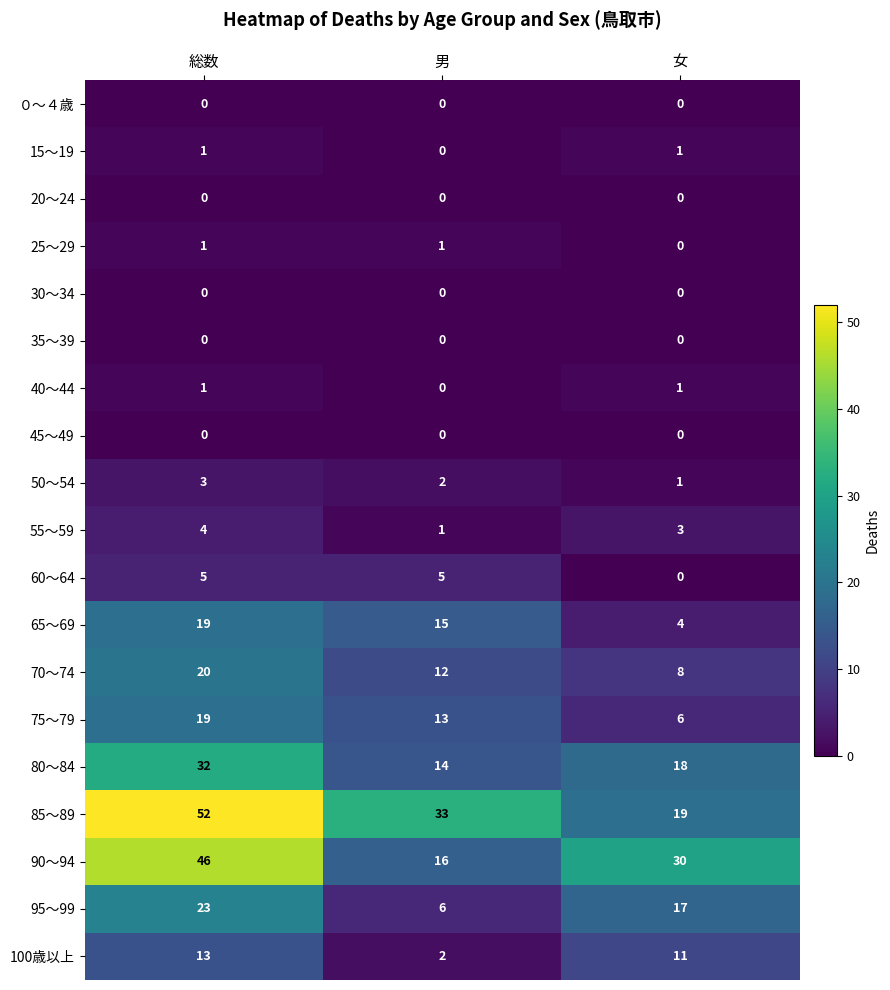

Which category has the highest value across all series?

総数